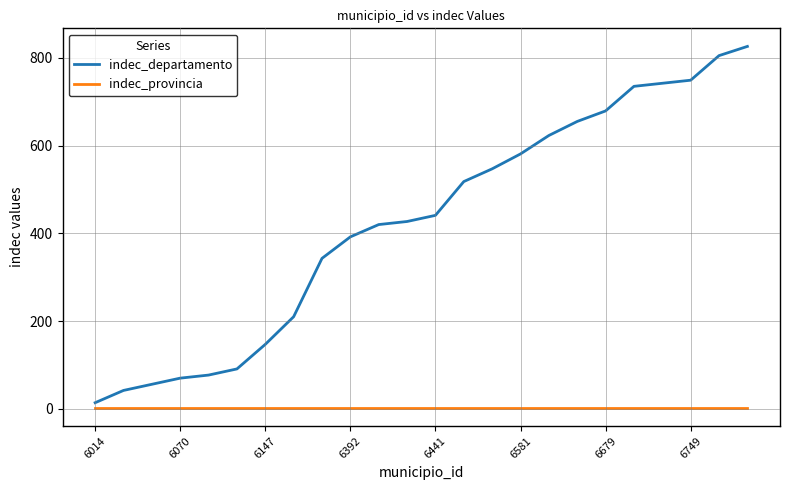

List the series in order of their peak value, lowest first.

indec_provincia, indec_departamento